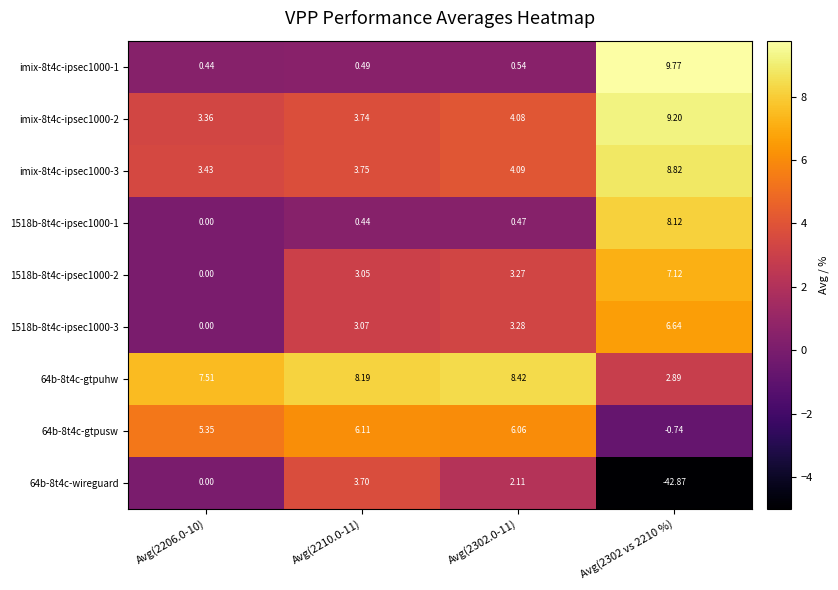

Is the value of 1518b-8t4c-ipsec1000-1 at Avg(2302 vs 2210 %) greater than the value of 1518b-8t4c-ipsec1000-3 at Avg(2210.0-11)?

Yes